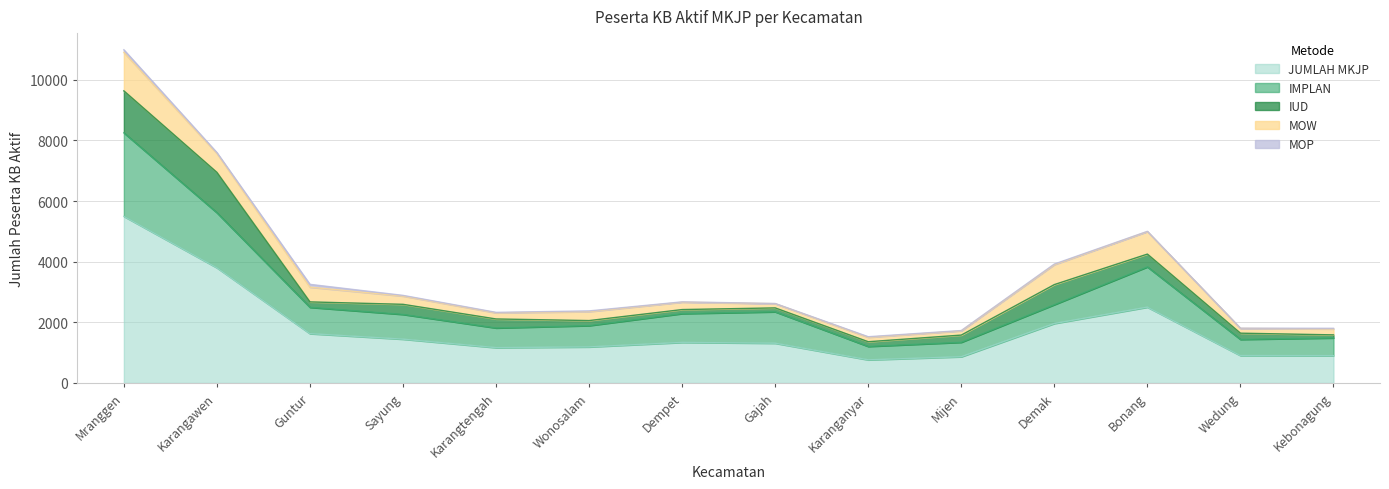

How many lines are shown in the chart?

5